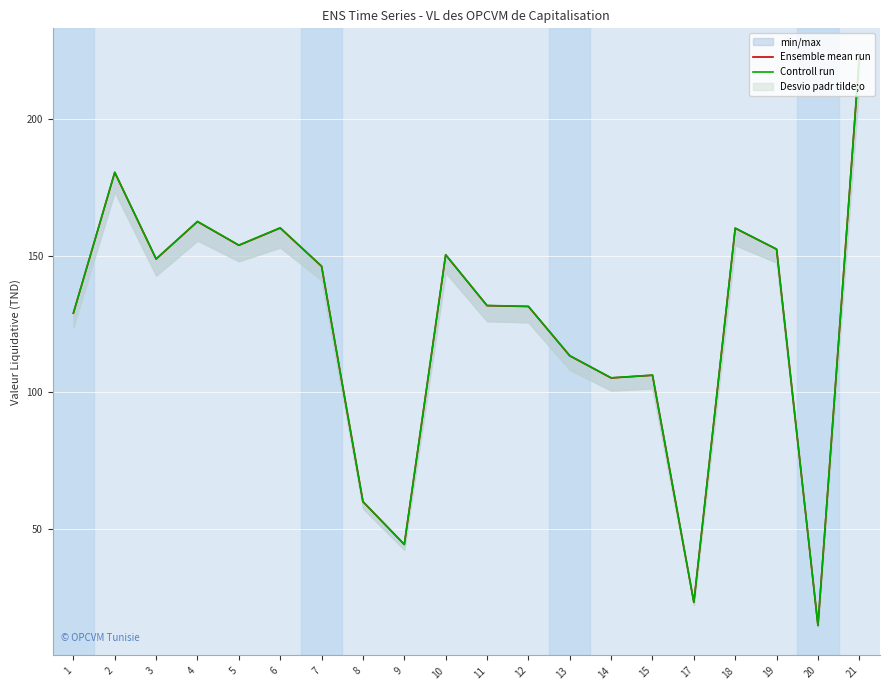

How many categories are shown in the chart?

20